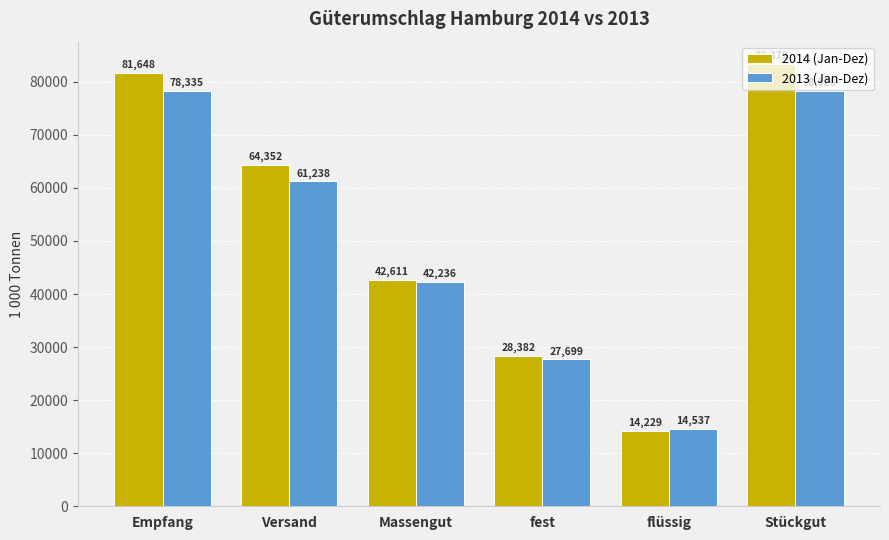

The value of 2013 (Jan-Dez) at Massengut is 42236.1. True or false?

True